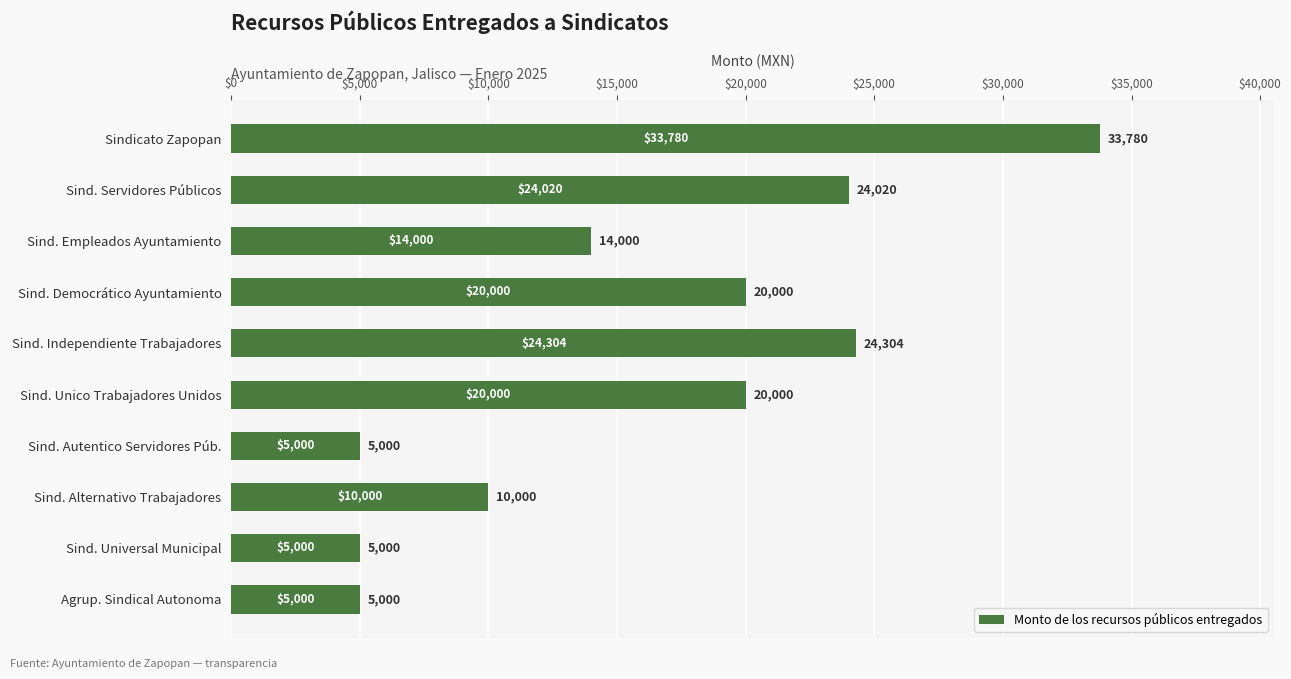

Reading top to bottom, extract all data points from this chart.

33780	24020	14000	20000	24304	20000	5000	10000	5000	5000